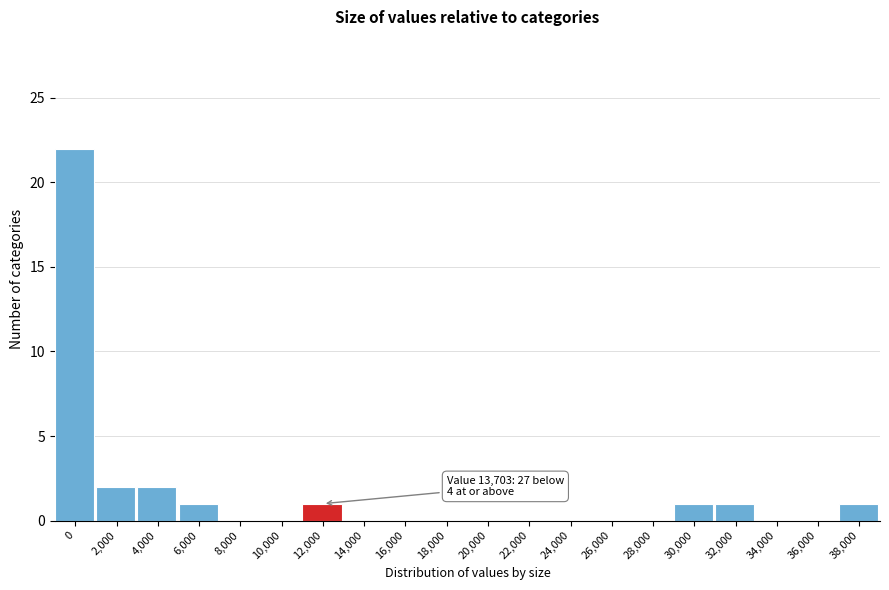

Reading left to right, what are all the values shown in this chart?

0=22	2,000=2	4,000=2	6,000=1	8,000=0	10,000=0	12,000=1	14,000=0	16,000=0	18,000=0	20,000=0	22,000=0	24,000=0	26,000=0	28,000=0	30,000=1	32,000=1	34,000=0	36,000=0	38,000=1